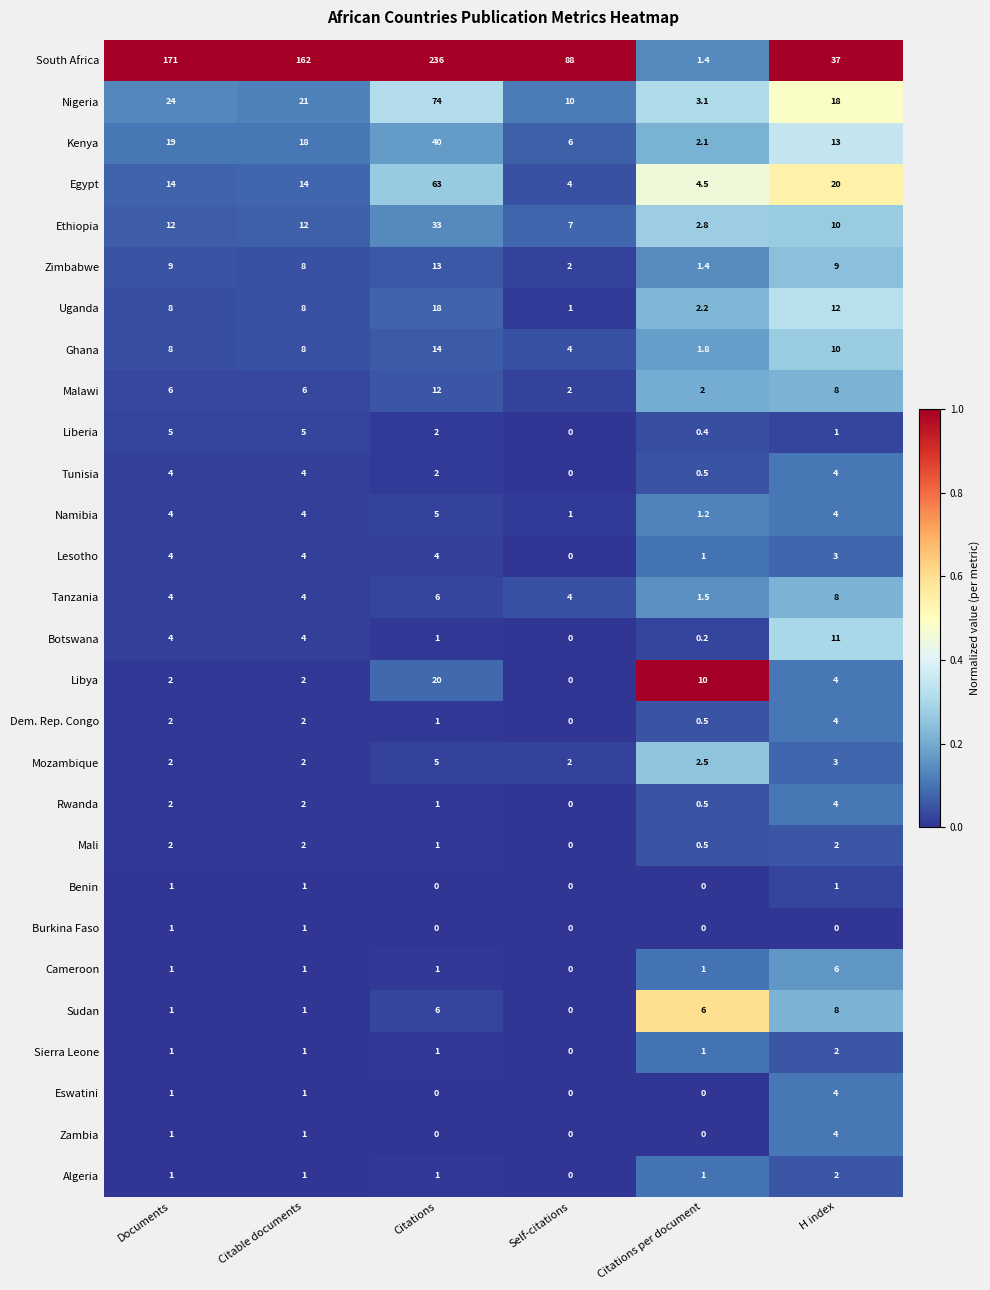

Which series changed the most between Documents and Self-citations?

South Africa